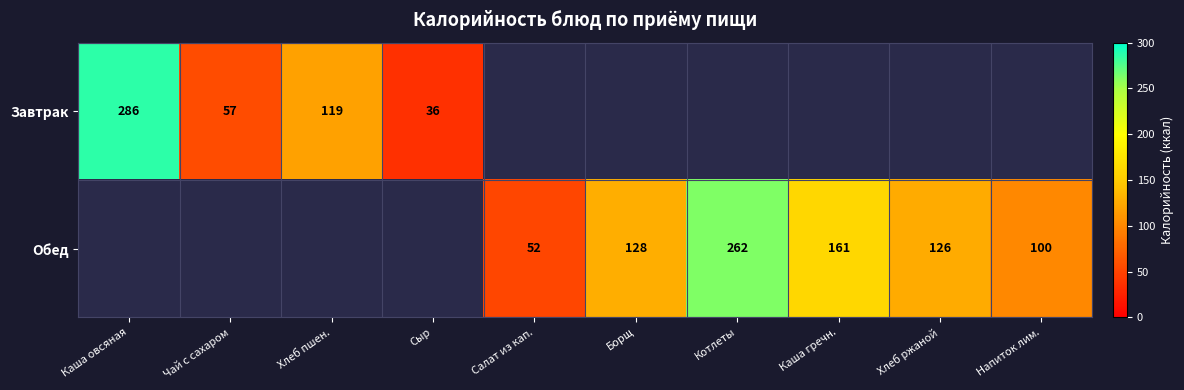

What is the difference between the Обед values at Хлеб ржаной and Салат из кап.?

74